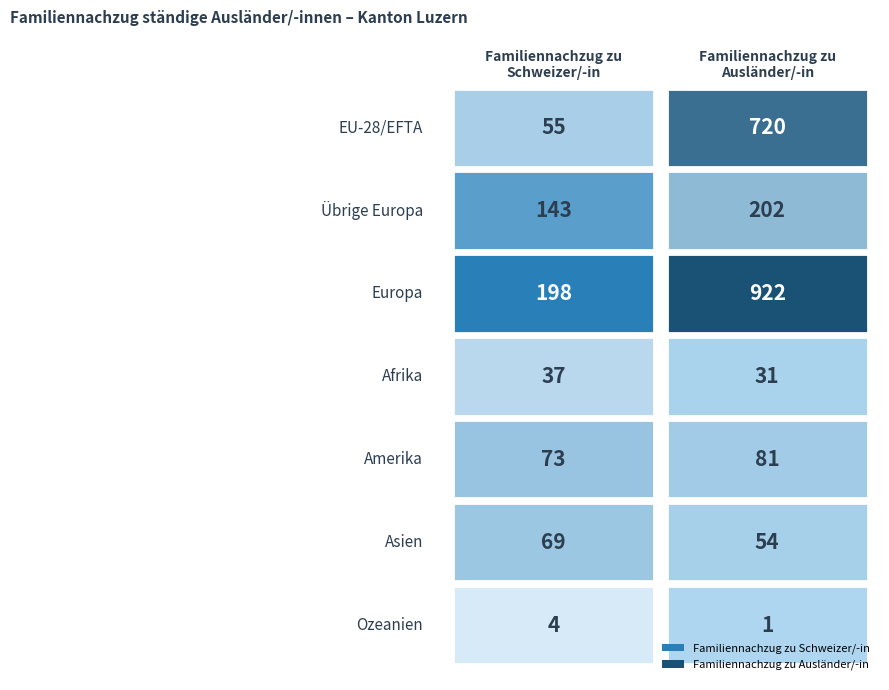

True or false: Familiennachzug zu Schweizer/-in has a value of 55 at EU-28/EFTA.

True